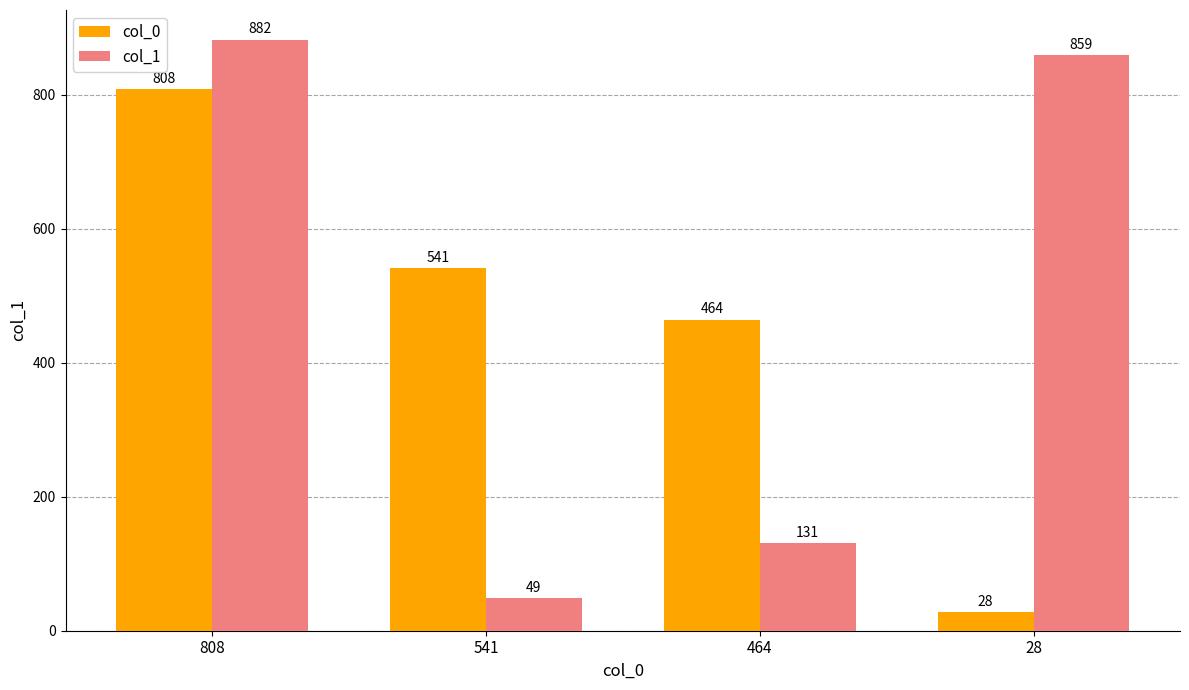

What is the difference between the highest and lowest values at 28?

831